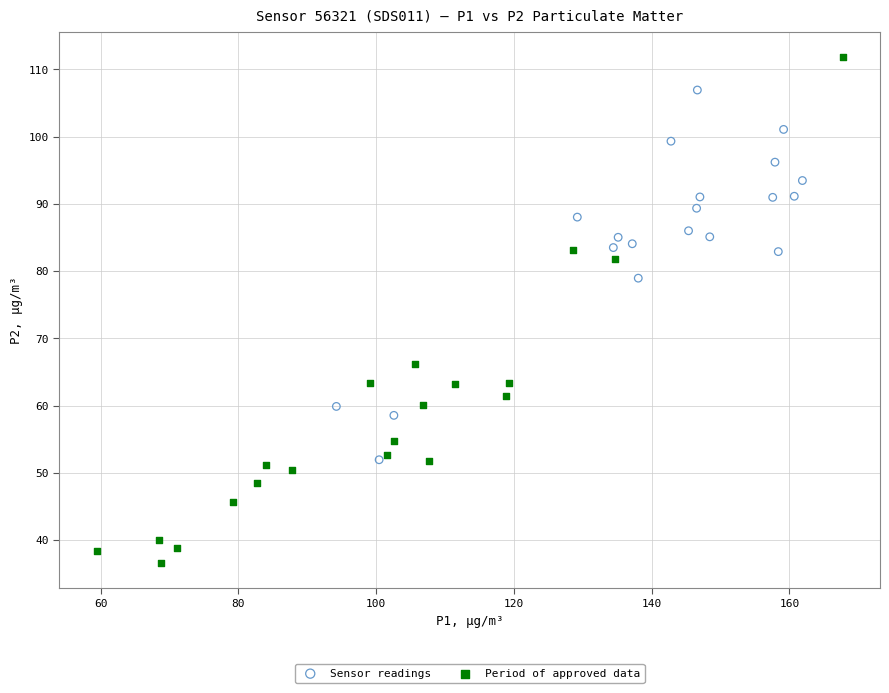

Which series reaches the maximum Y coordinate?

Period of approved data